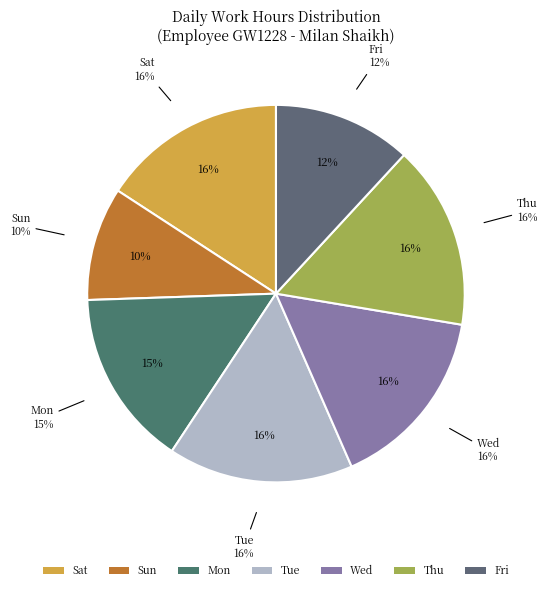

Which category has the smallest portion of the pie?

Sun 17